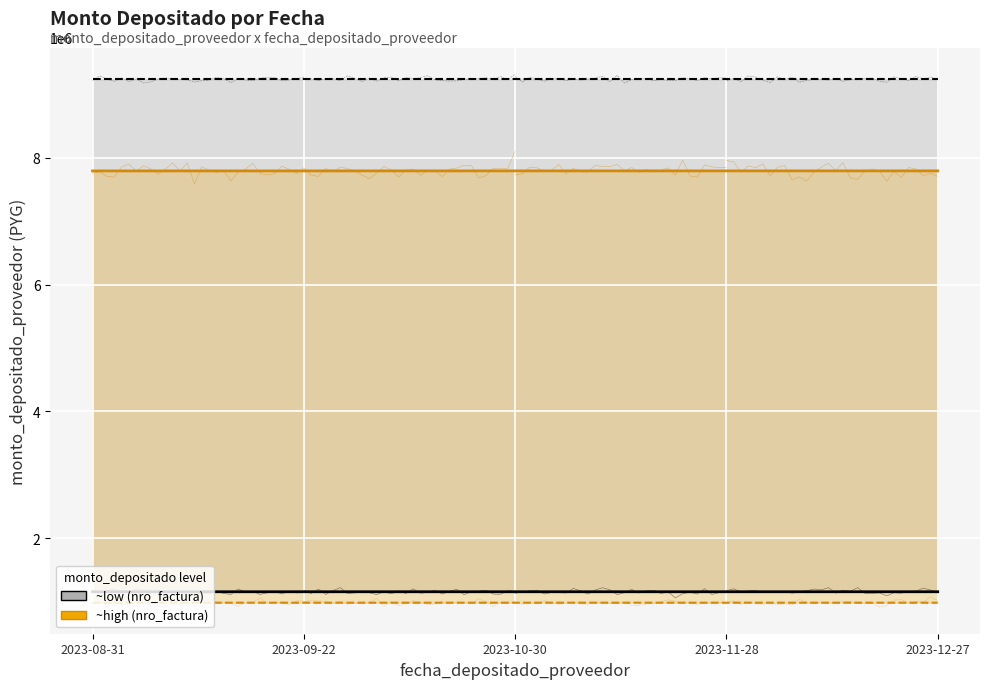

The monto_depositado (low × 0.85) series shows 1737608.1 at 2023-08-31. True or false?

False